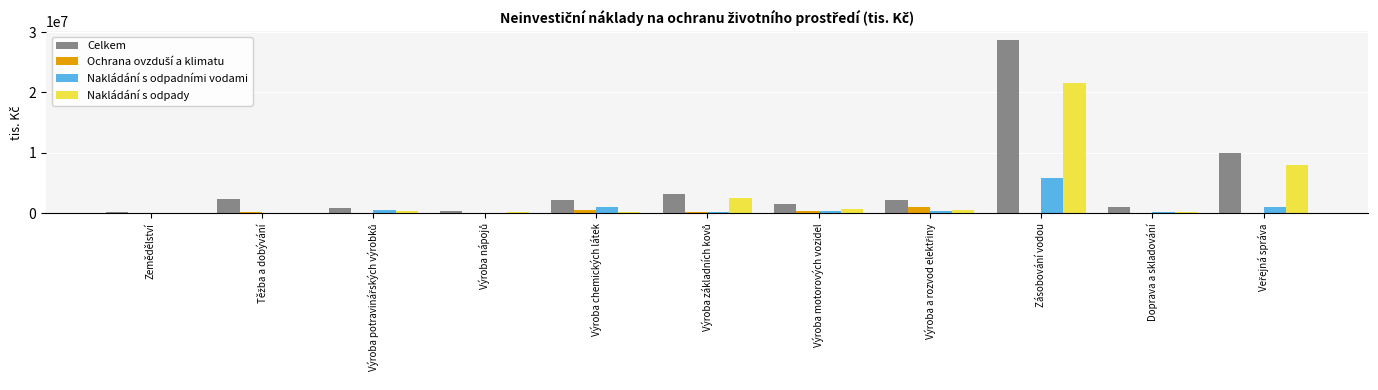

Which series has the widest spread of values?

Celkem